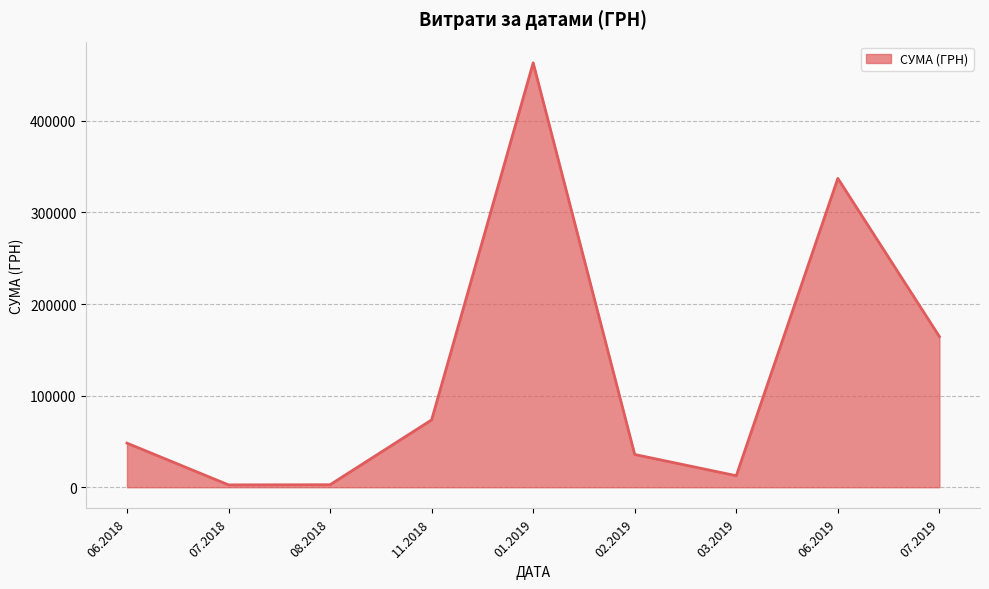

Is it true that the value at 03.2019 is 12558.4?

True